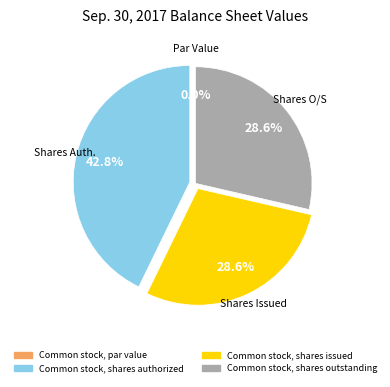

How many slices are in this pie chart?

4